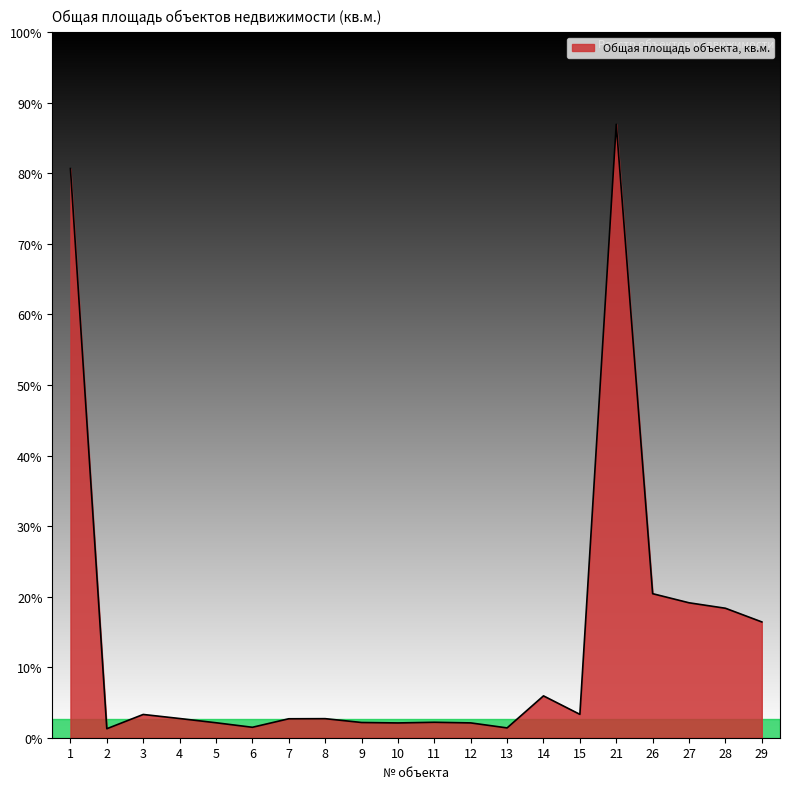

Is this an area chart (filled region under the line)?

Yes